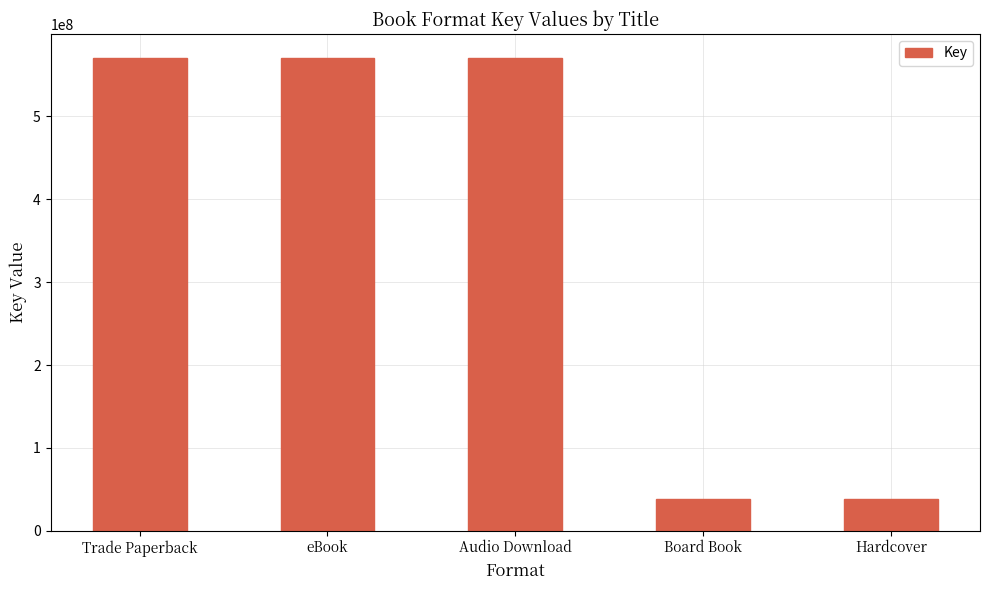

What is the smallest value displayed?

38294863